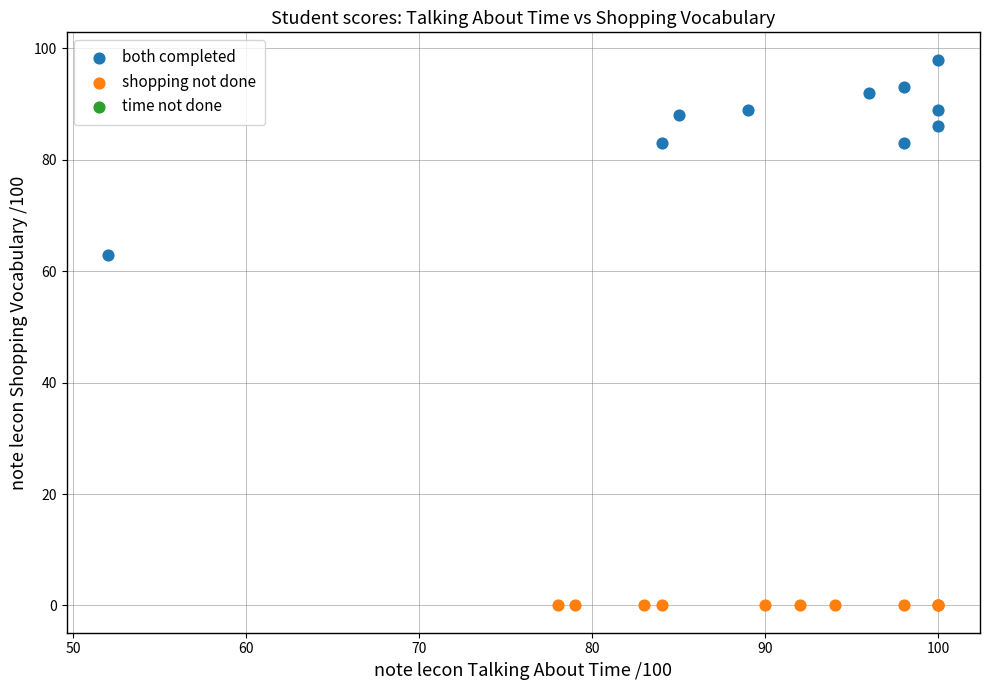

Which series reaches the maximum Y coordinate?

both completed